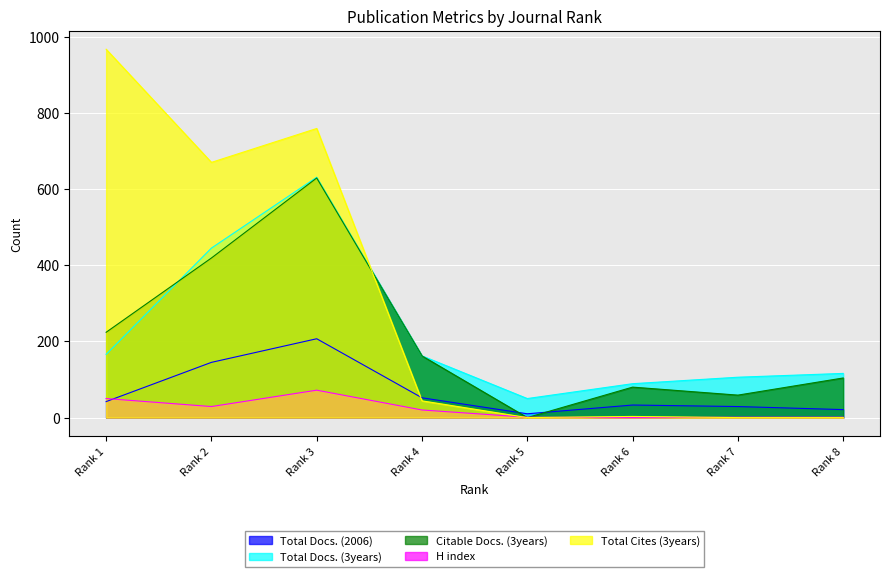

Is the value of Total Docs. (3years) at Rank 3 greater than the value of Total Cites (3years) at Rank 1?

No